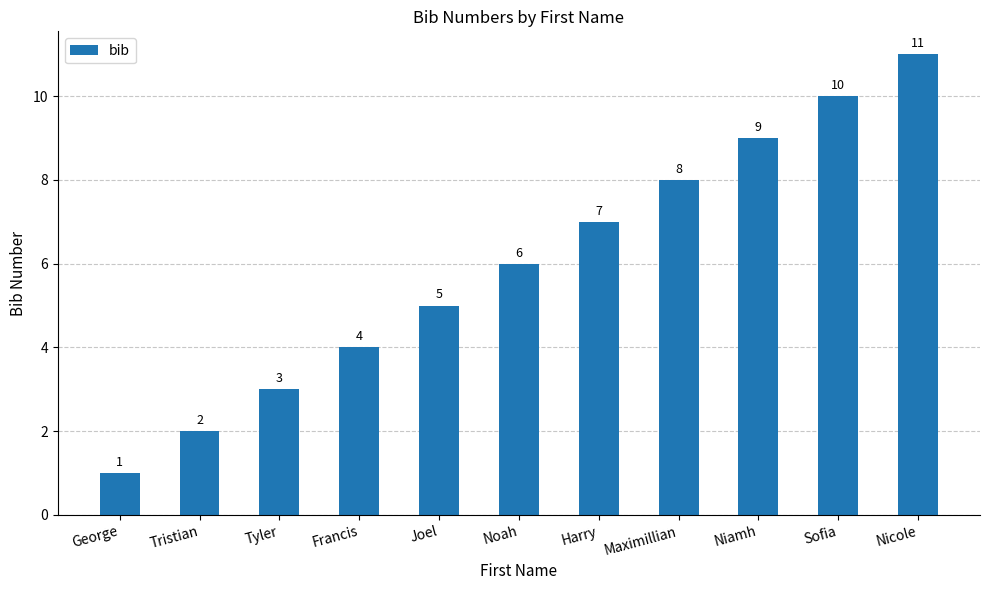

True or false: the data shows 3 at Sofia.

False